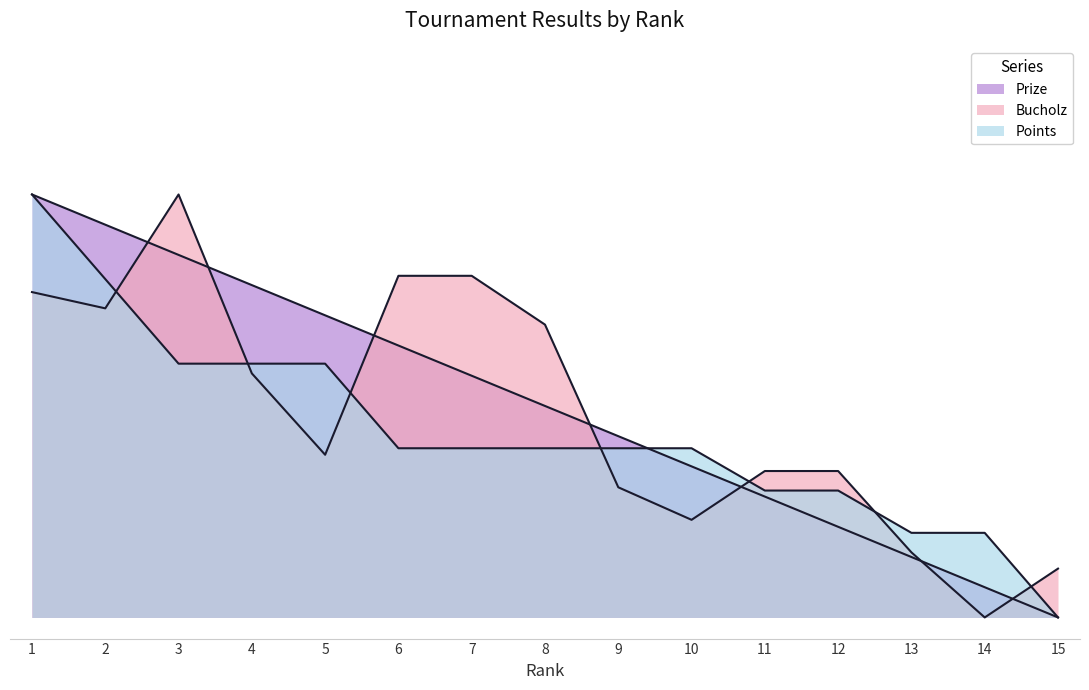

How many values in the Bucholz series exceed 0?

14